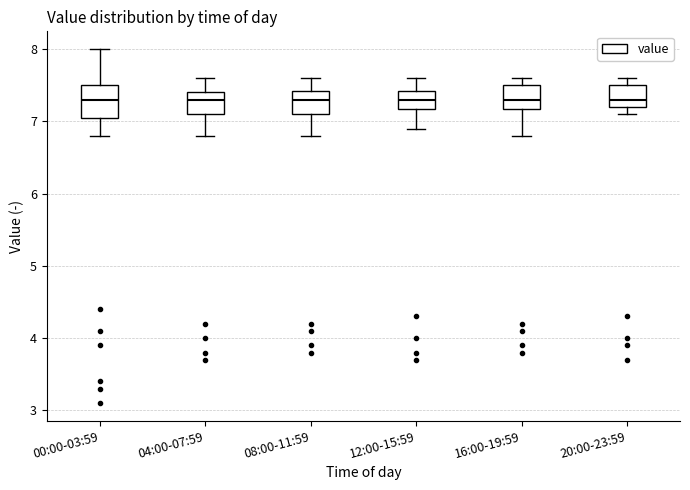

Reading left to right, transcribe this box plot: for each box, give where its median line is, the range the box spans, and where its two whiskers end, as read against the y-axis. The values are not printed on the chart, so give them approximately, as read against the axis.

00:00-03:59: median 7.3, box 7.1 to 7.5, whiskers 6.8 to 8.0
04:00-07:59: median 7.3, box 7.1 to 7.4, whiskers 6.8 to 7.6
08:00-11:59: median 7.3, box 7.1 to 7.4, whiskers 6.8 to 7.6
12:00-15:59: median 7.3, box 7.2 to 7.4, whiskers 6.9 to 7.6
16:00-19:59: median 7.3, box 7.2 to 7.5, whiskers 6.8 to 7.6
20:00-23:59: median 7.3, box 7.2 to 7.5, whiskers 7.1 to 7.6